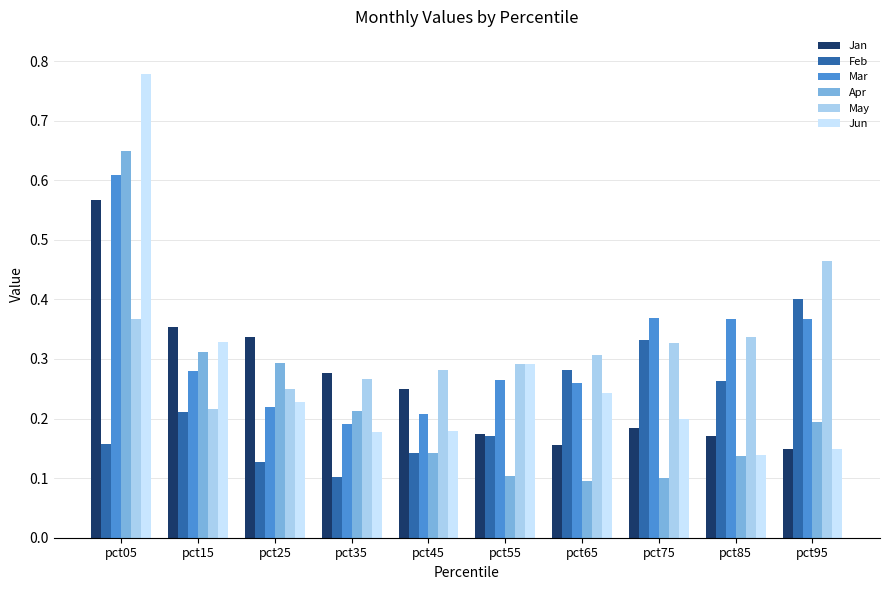

True or false: Apr has a value of 0.3 at pct25.

True